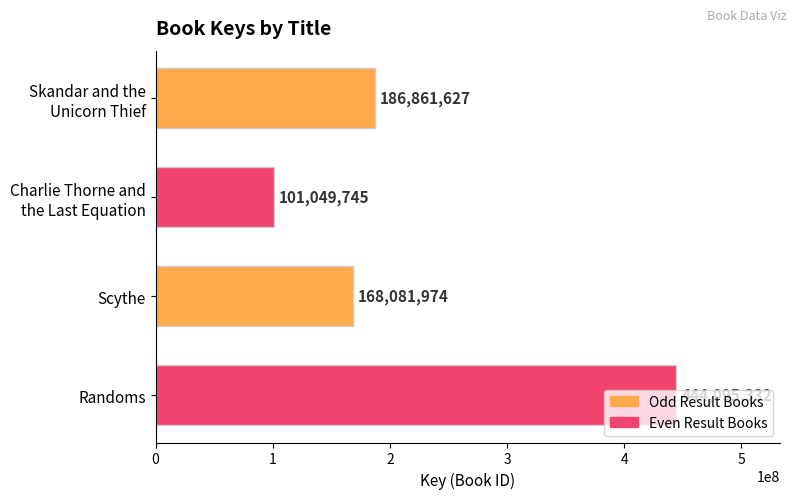

What is the value of the 1st bar from the top?

186861627